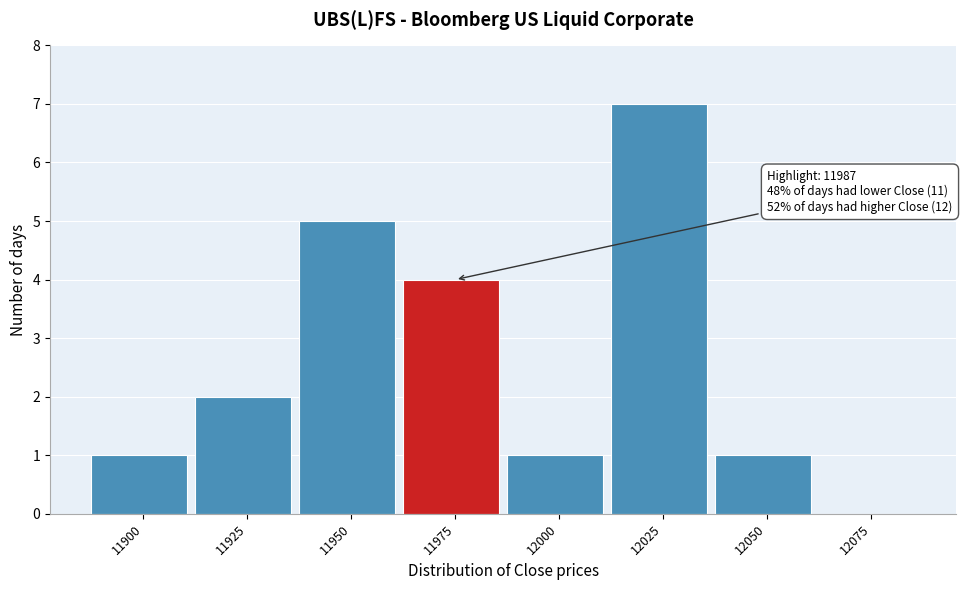

Reading left to right, list all the values displayed in this chart.

11900=1	11925=2	11950=5	11975=4	12000=1	12025=7	12050=1	12075=0